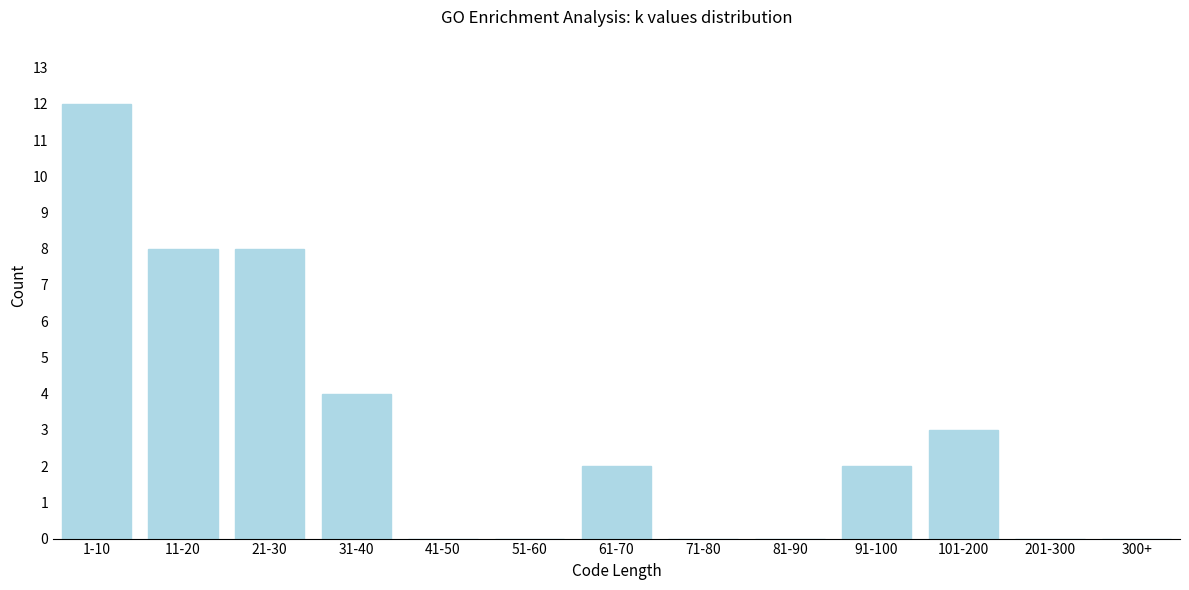

Reading left to right, extract all data points from this chart.

1-10=12	11-20=8	21-30=8	31-40=4	41-50=0	51-60=0	61-70=2	71-80=0	81-90=0	91-100=2	101-200=3	201-300=0	300+=0